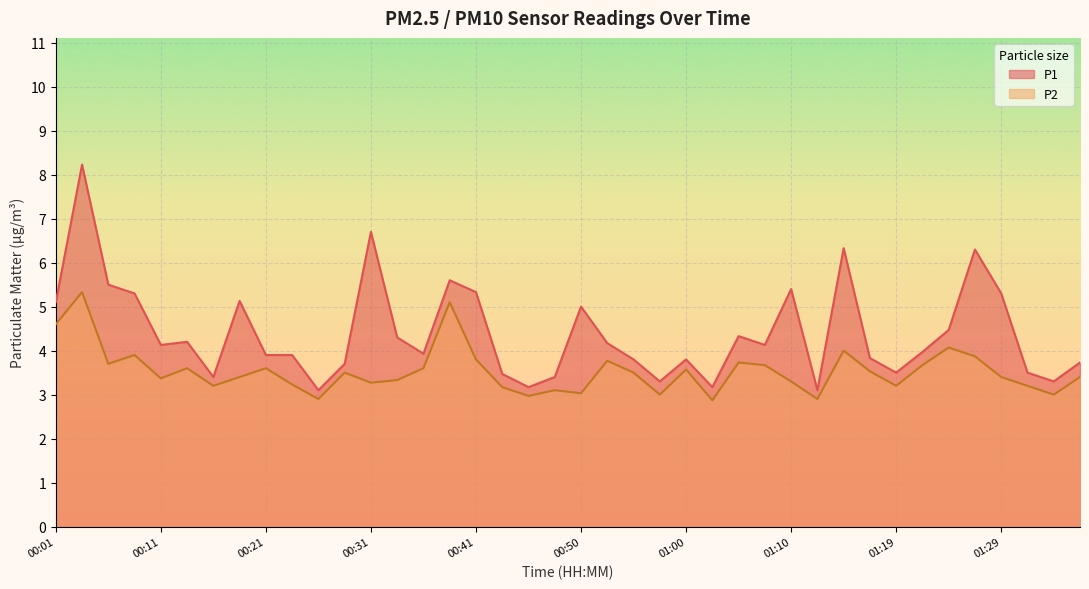

What is the maximum value for P1?

8.2